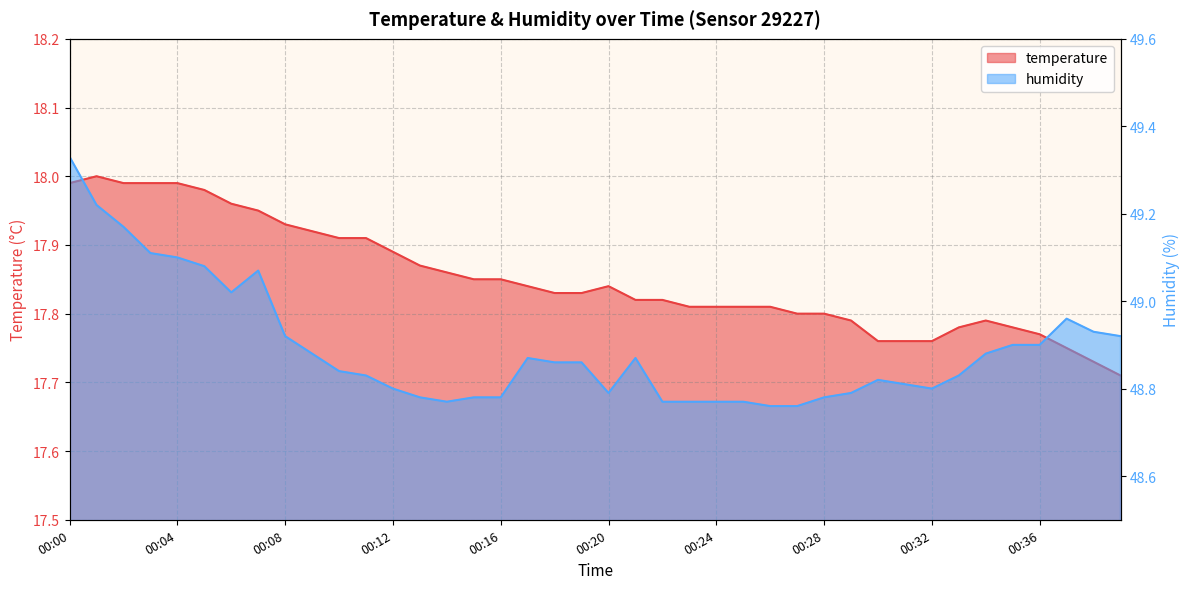

Reading right to left, what are all the values shown in this chart?

temperature: 00:39=17.7	00:38=17.7	00:37=17.8	00:36=17.8	00:35=17.8	00:34=17.8	00:33=17.8	00:32=17.8	00:31=17.8	00:30=17.8	00:29=17.8	00:28=17.8	00:27=17.8	00:26=17.8	00:25=17.8	00:24=17.8	00:23=17.8	00:22=17.8	00:21=17.8	00:20=17.8	00:19=17.8	00:18=17.8	00:17=17.8	00:16=17.9	00:15=17.9	00:14=17.9	00:13=17.9	00:12=17.9	00:11=17.9	00:10=17.9	00:09=17.9	00:08=17.9	00:07=17.9	00:06=18.0	00:05=18.0	00:04=18.0	00:03=18.0	00:02=18.0	00:01=18.0	00:00=18.0
humidity: 00:39=48.9	00:38=48.9	00:37=49.0	00:36=48.9	00:35=48.9	00:34=48.9	00:33=48.8	00:32=48.8	00:31=48.8	00:30=48.8	00:29=48.8	00:28=48.8	00:27=48.8	00:26=48.8	00:25=48.8	00:24=48.8	00:23=48.8	00:22=48.8	00:21=48.9	00:20=48.8	00:19=48.9	00:18=48.9	00:17=48.9	00:16=48.8	00:15=48.8	00:14=48.8	00:13=48.8	00:12=48.8	00:11=48.8	00:10=48.8	00:09=48.9	00:08=48.9	00:07=49.1	00:06=49.0	00:05=49.1	00:04=49.1	00:03=49.1	00:02=49.2	00:01=49.2	00:00=49.3